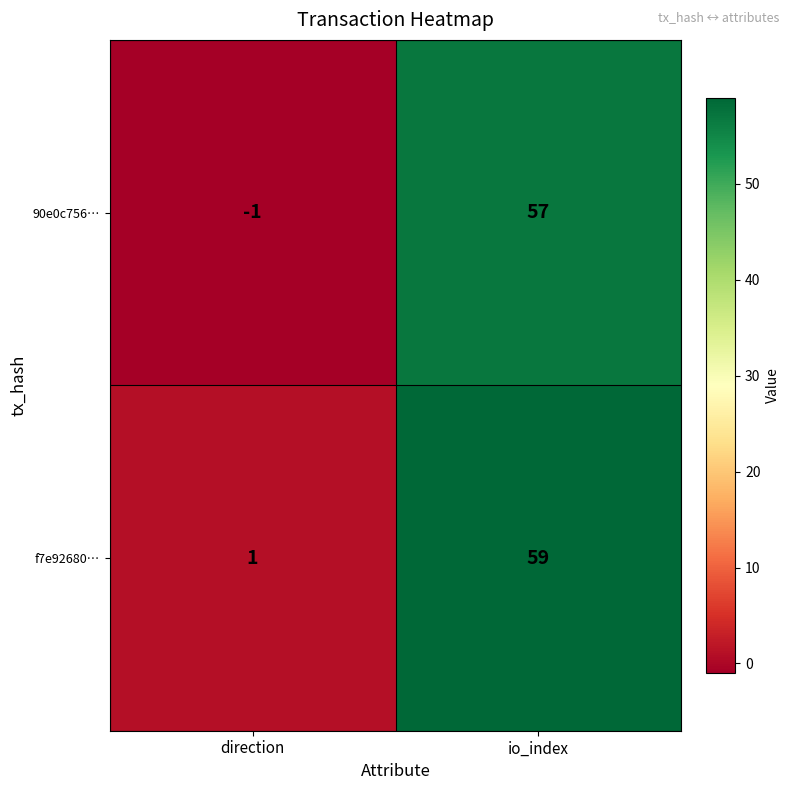

At how many categories does at least one series exceed 9?

1